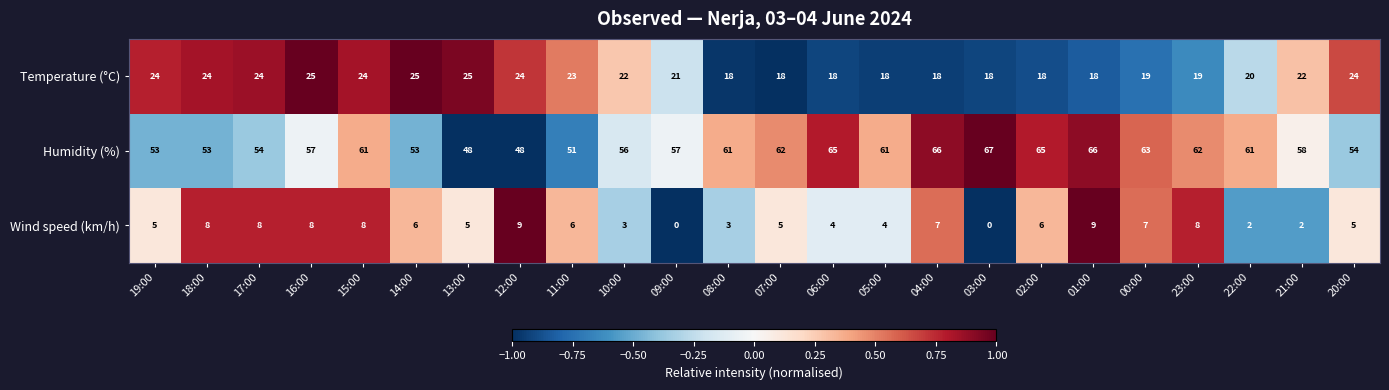

What is the spread (max minus min) of values at 15:00?

53